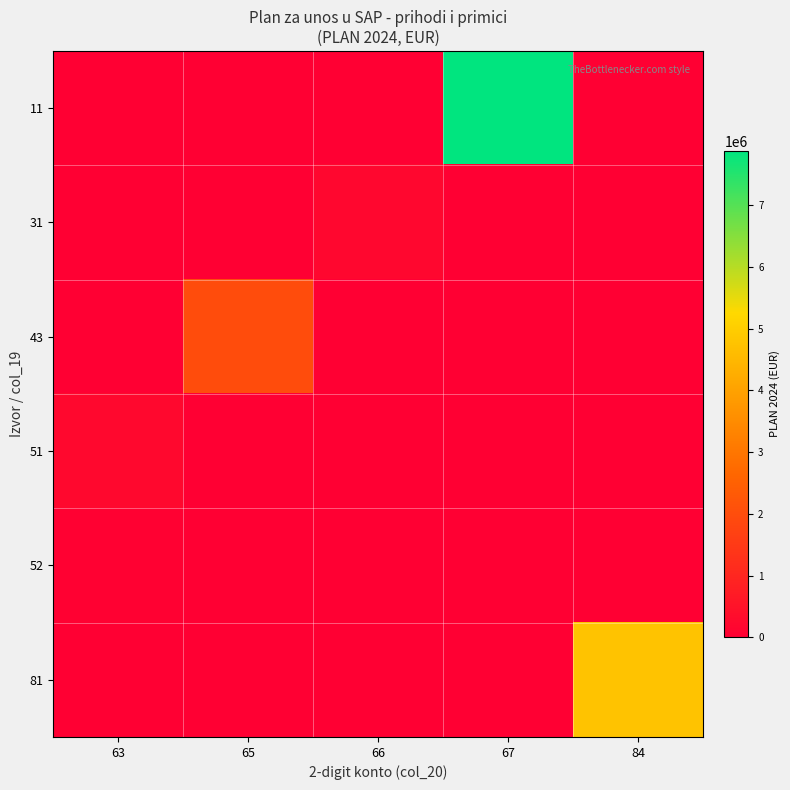

At which category does the chart reach its minimum across all series?

63